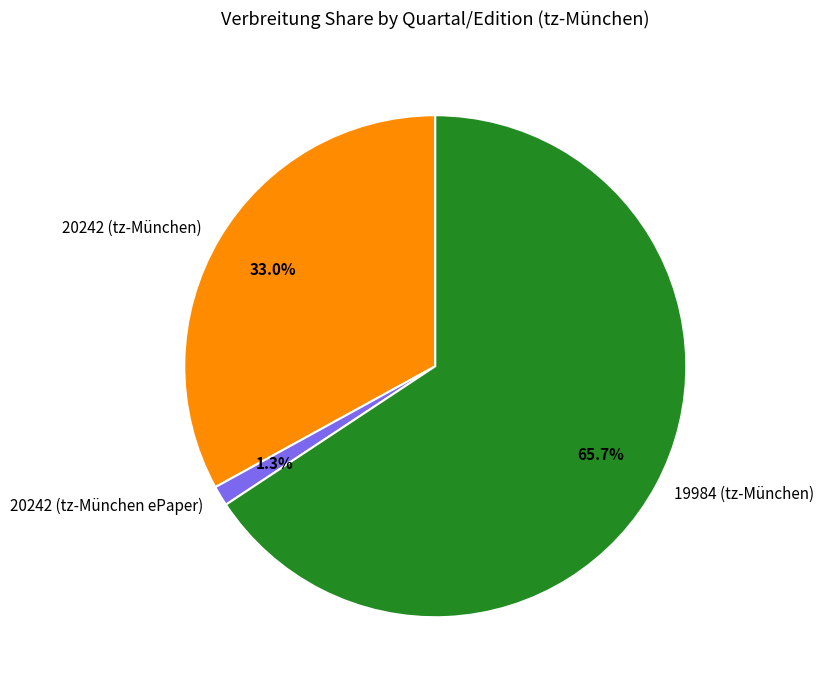

Which slice is the largest?

19984 (tz-München)